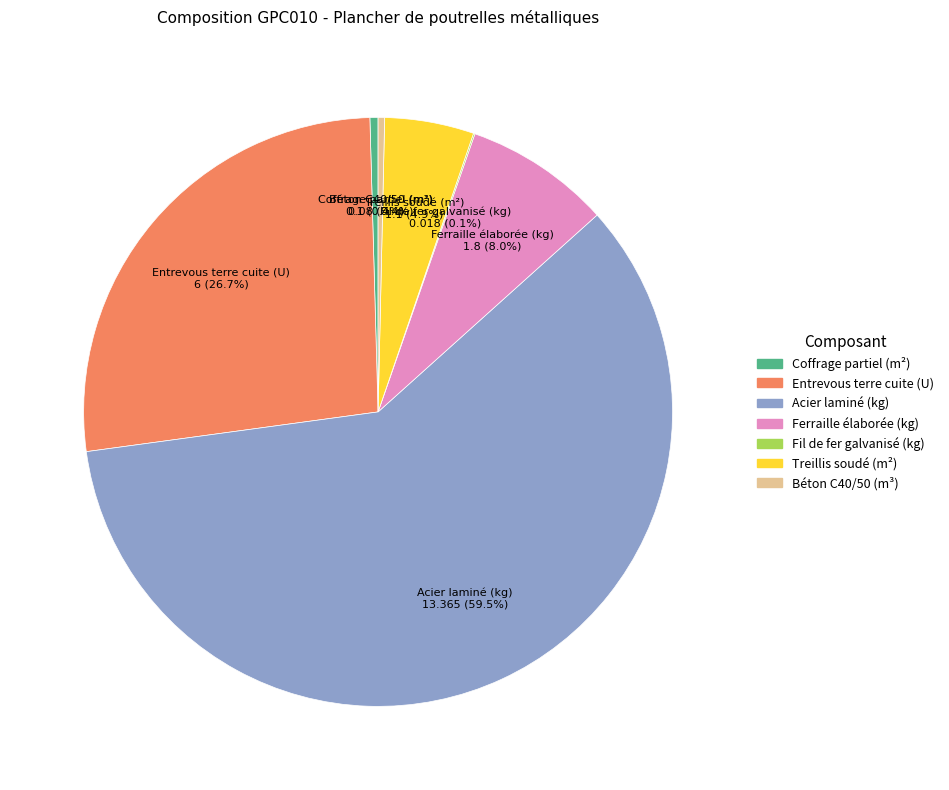

What is the ratio of the value at Ferraille élaborée (kg) to the value at Entrevous terre cuite (U)?

0.3